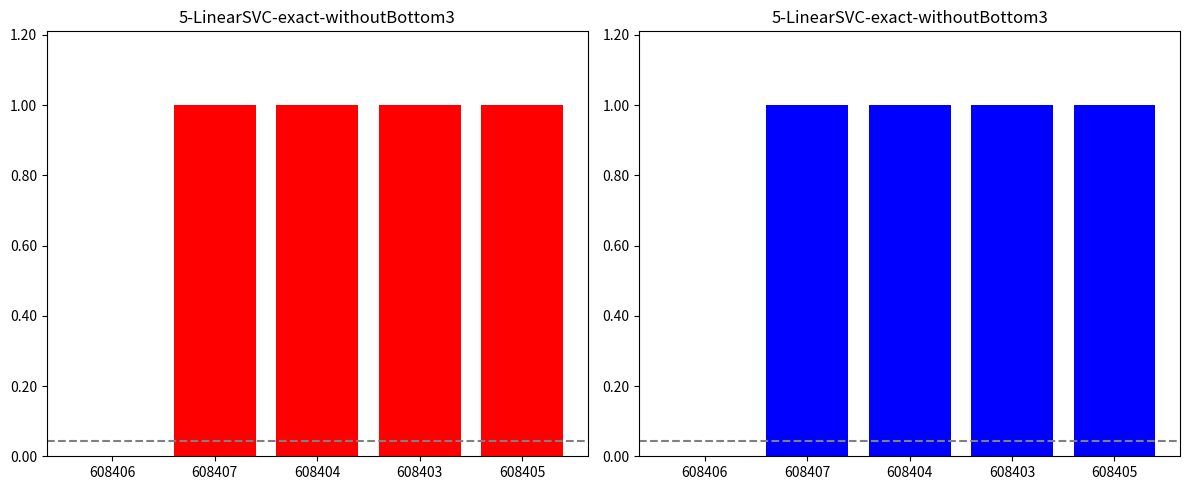

What value does the data have at 608403?

1